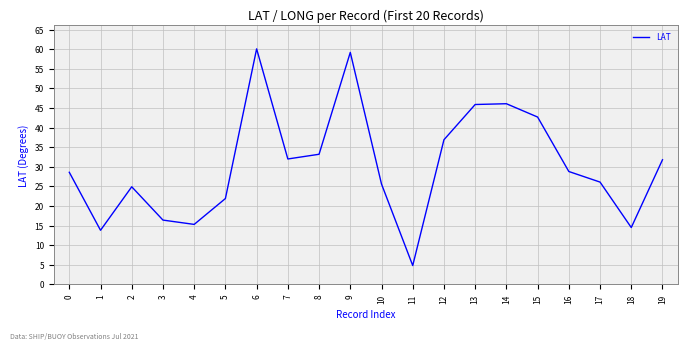

What is the sum of all values?

608.6